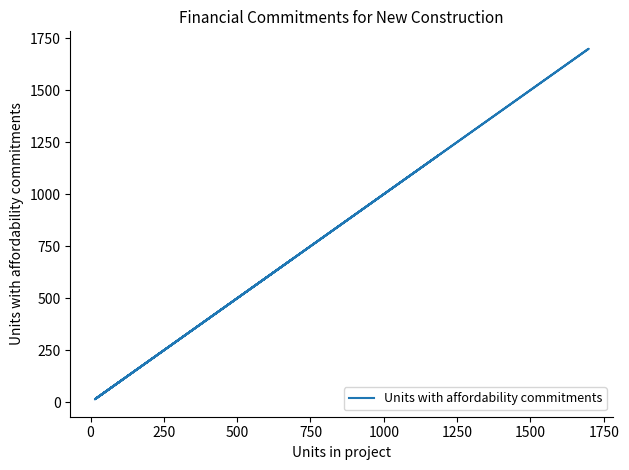

How many categories are shown in the chart?

13